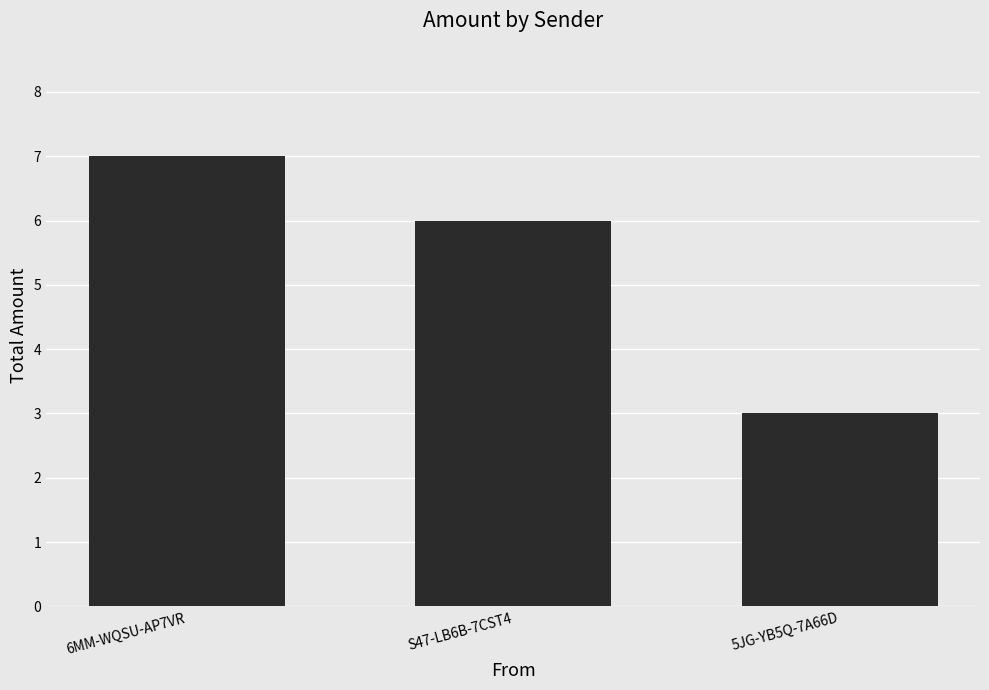

What is the ratio of the value at 6MM-WQSU-AP7VR to the value at 5JG-YB5Q-7A66D?

2.3